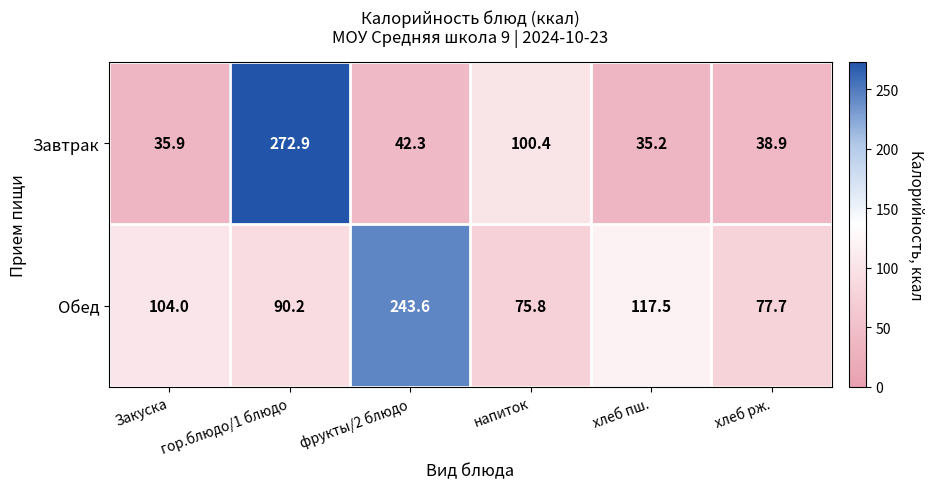

Count the number of data series in this chart.

2